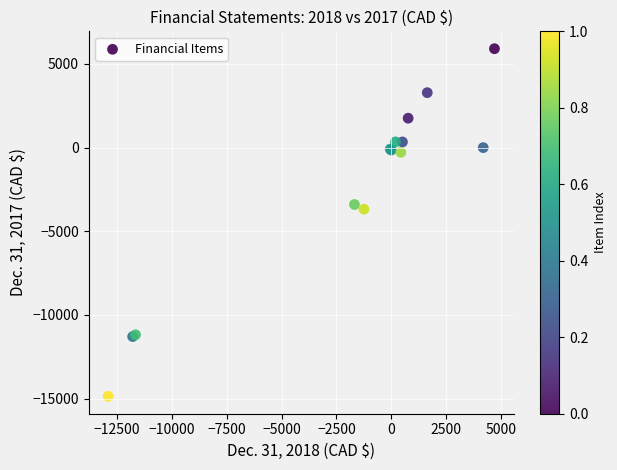

What Y value in the scatter plot is closest to -4476?

-3679